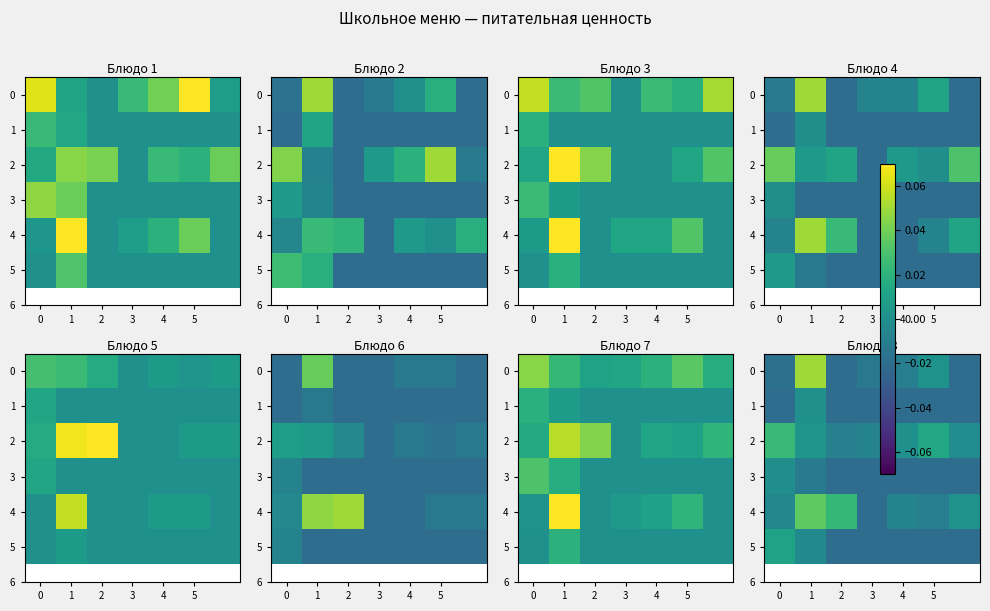

Which category has the highest value across all series?

1